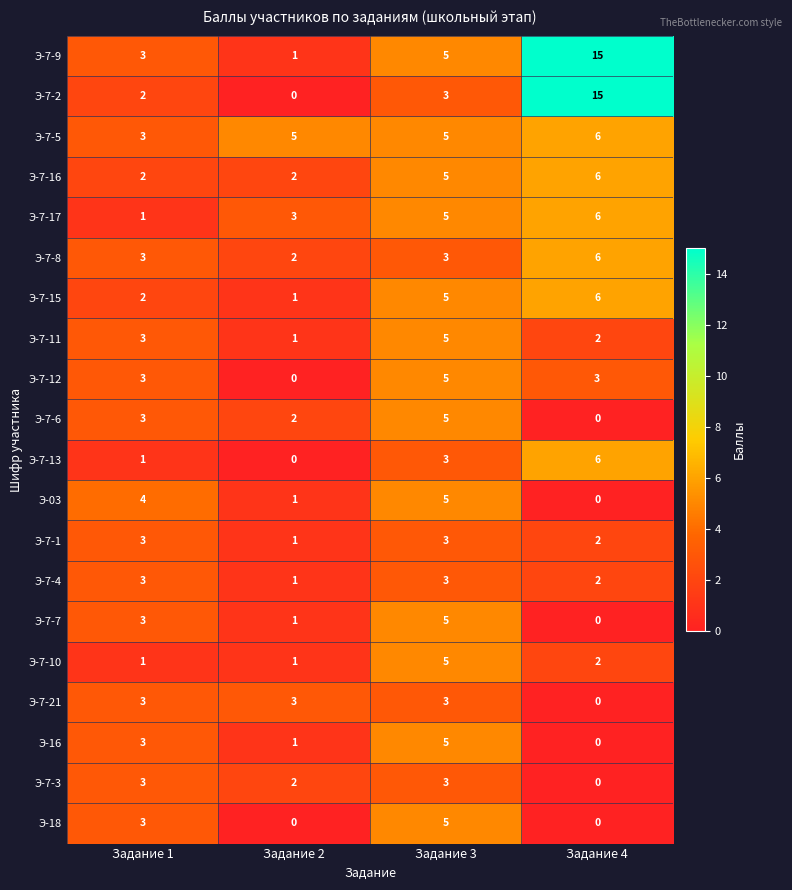

Read the Э-7-12 value at Задание 3.

5